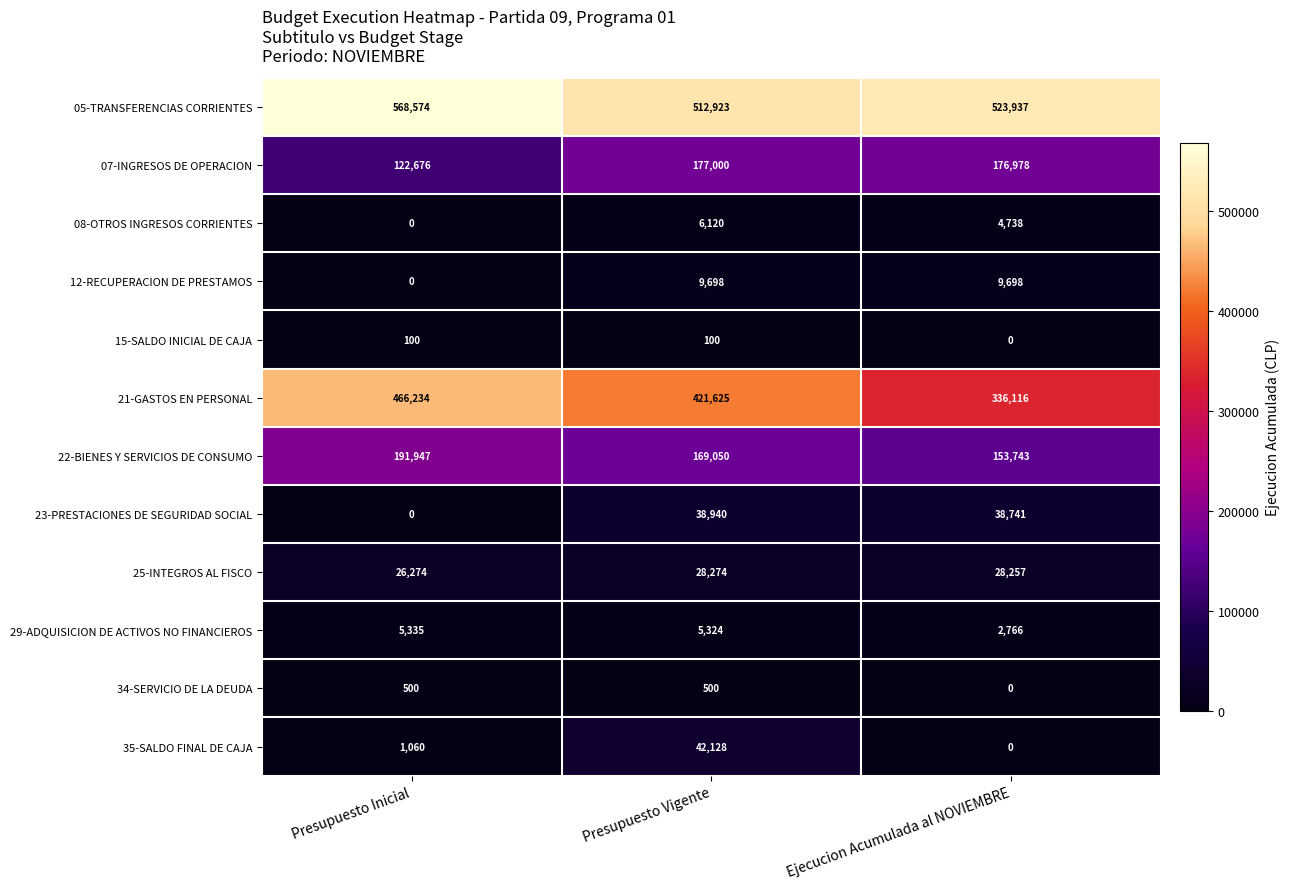

The value of 07-INGRESOS DE OPERACION at Presupuesto Inicial is 122676. True or false?

True